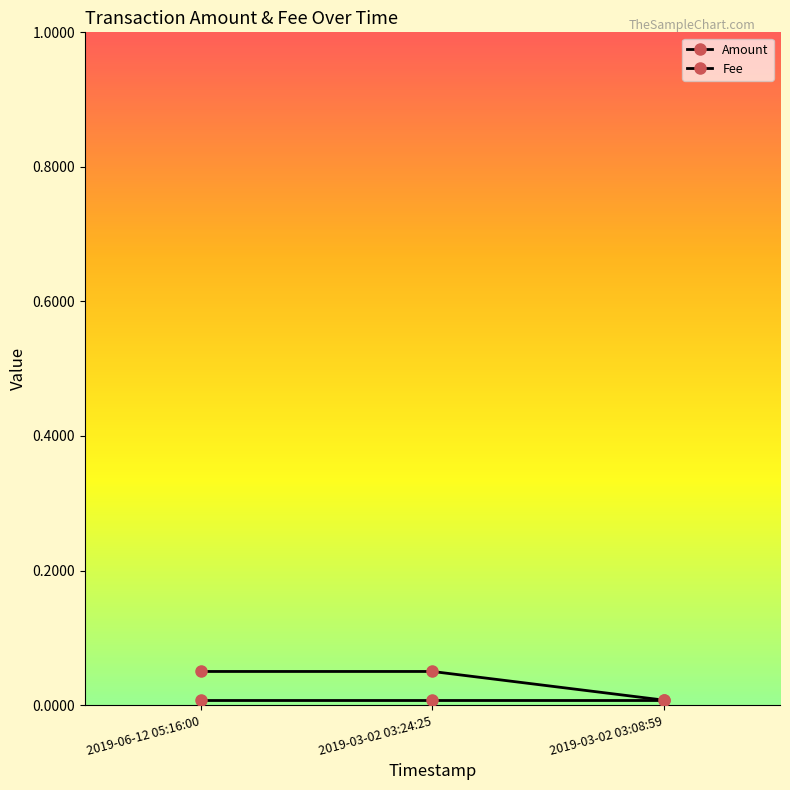

Is it true that Fee equals 0.0 at 2019-03-02 03:08:59?

True